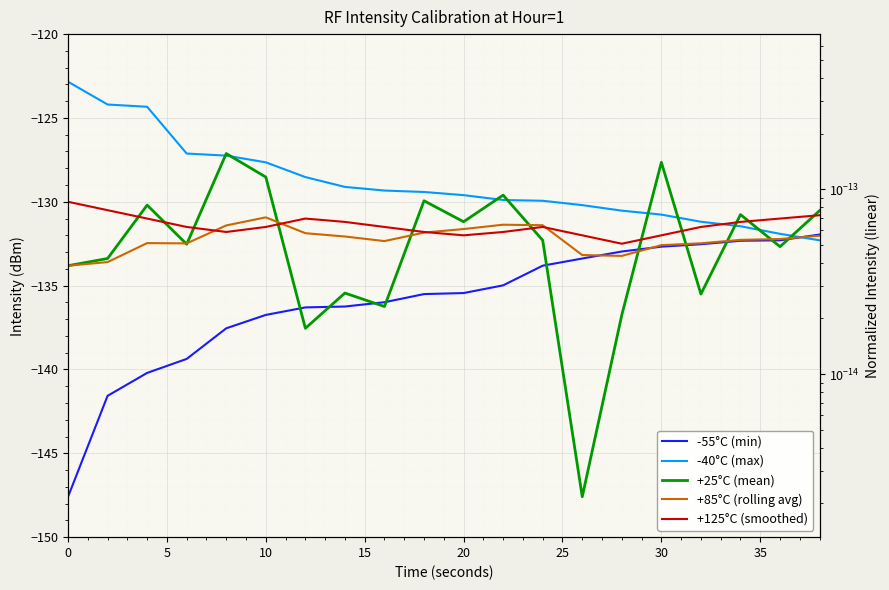

At which label does min_intensity first exceed -135?

22